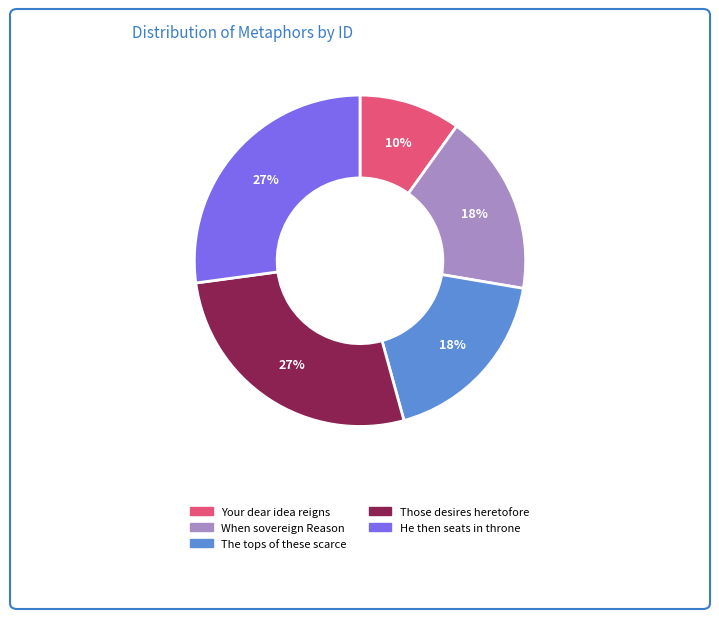

The Your dear idea reigns slice represents 10% of the pie. True or false?

True